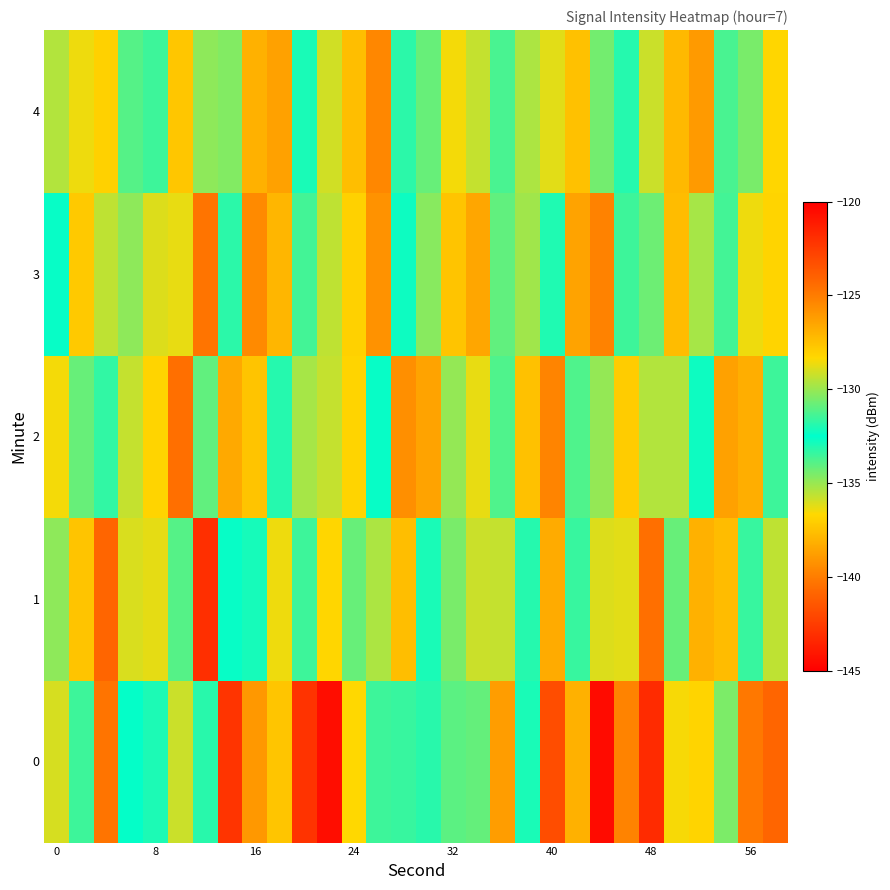

Which series has the largest total across all categories?

1